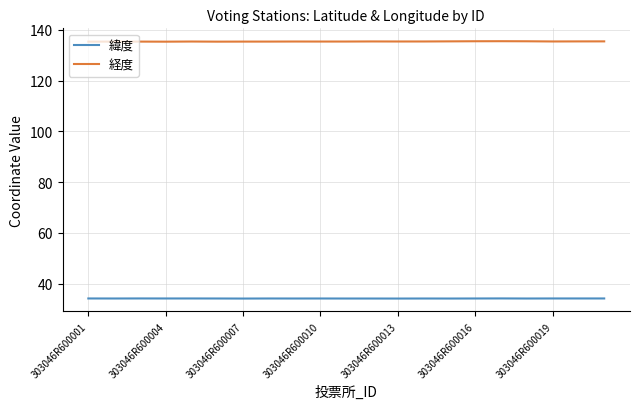

List the series in order of their overall mean, highest first.

経度, 緯度